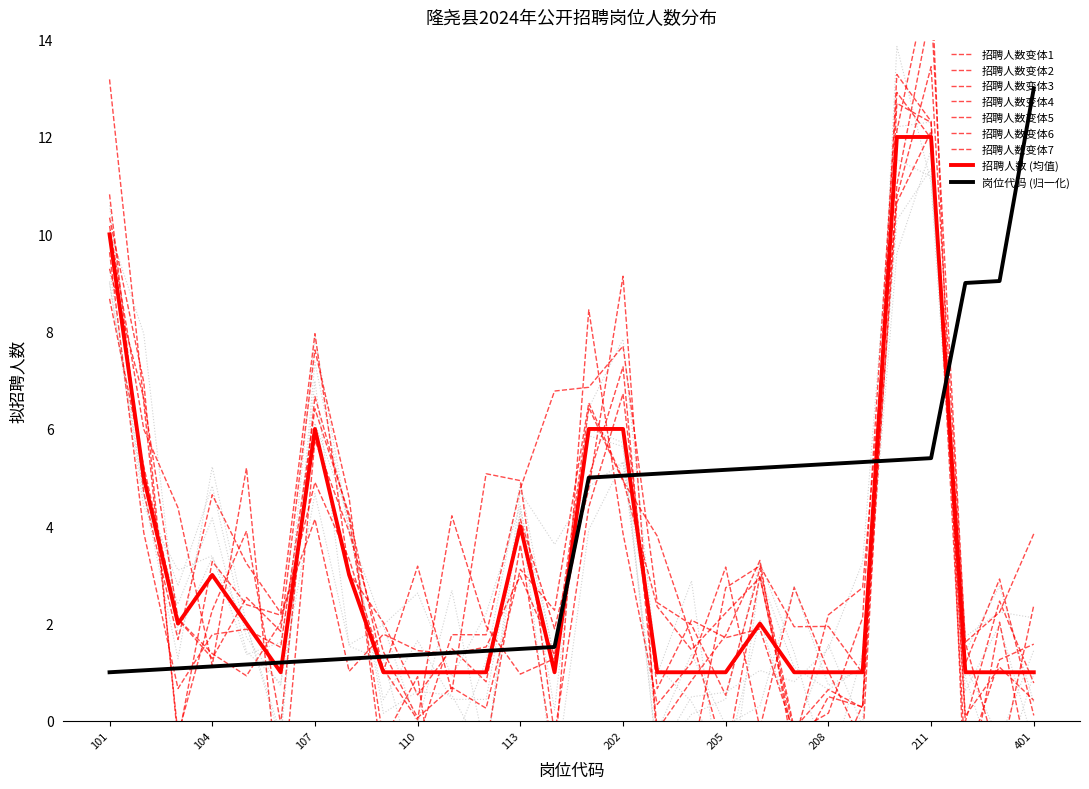

What is the average value of the 岗位代码 series?

3.8